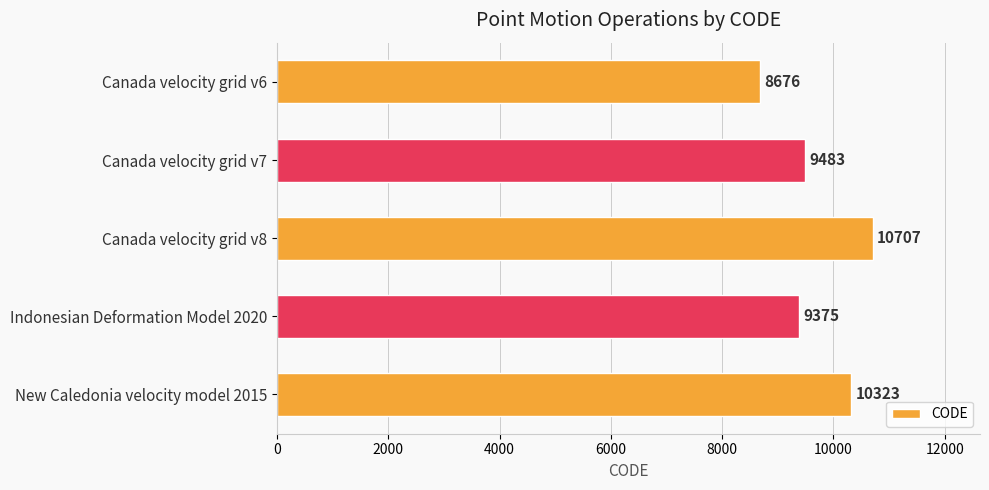

Read the value at Canada velocity grid v7, to the nearest 50.

9500